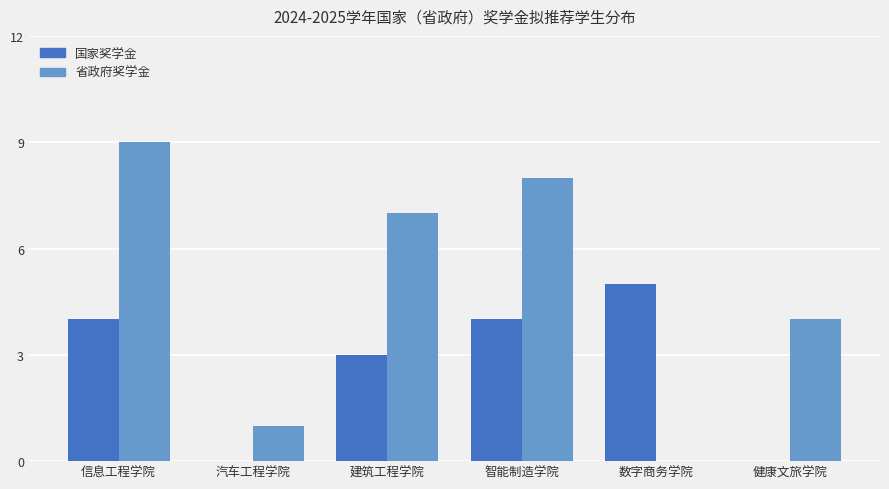

What are all the series names shown in the legend?

国家奖学金, 省政府奖学金